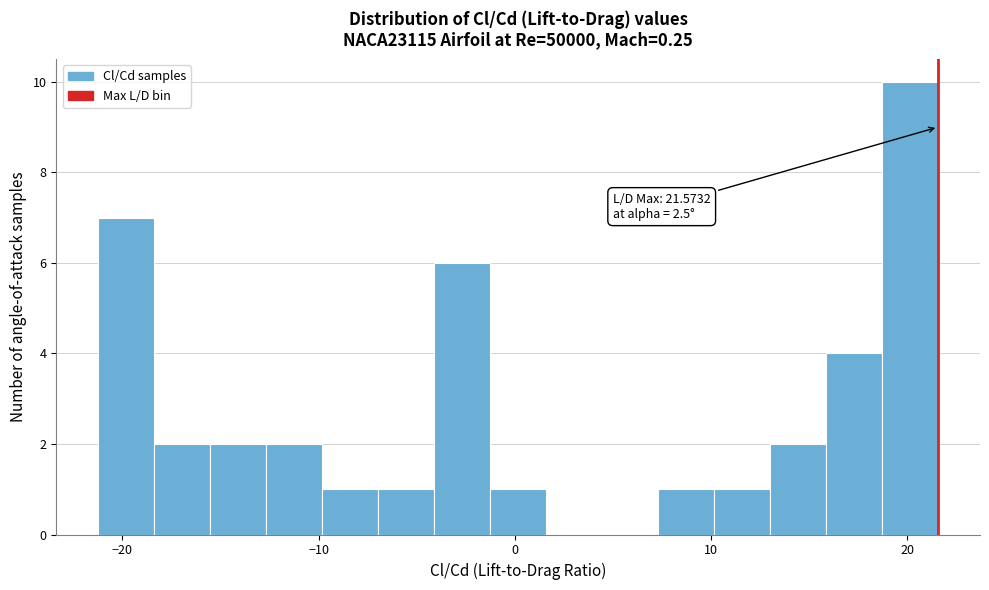

Around what value on the x-axis is the tallest bar? Give the approximate position of its centre, as read against the axis.

20